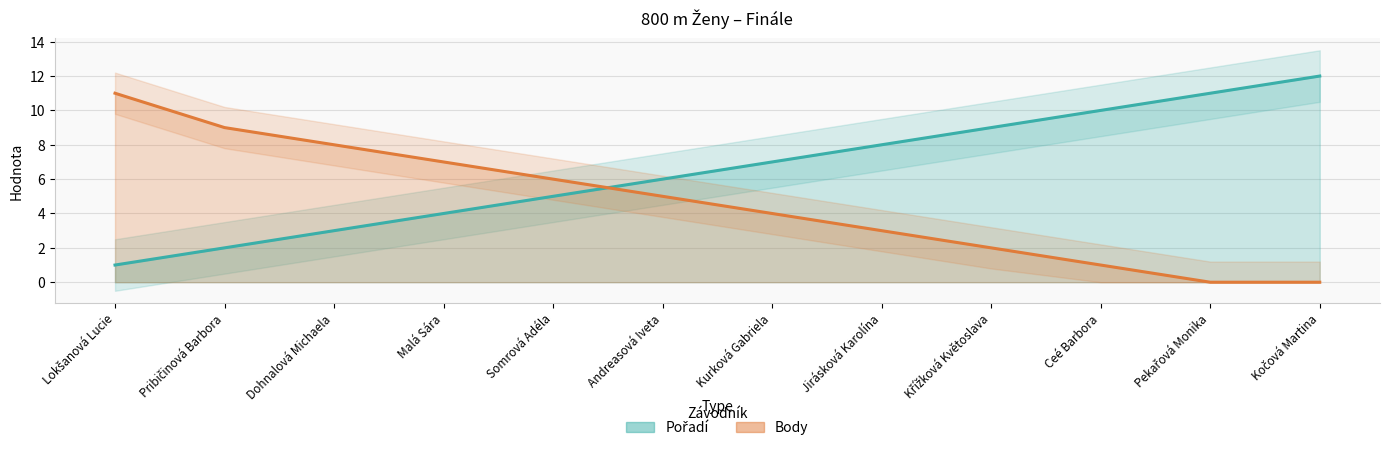

What is the sum of the Pořadí values at Somrová Adéla and Andreasová Iveta?

11